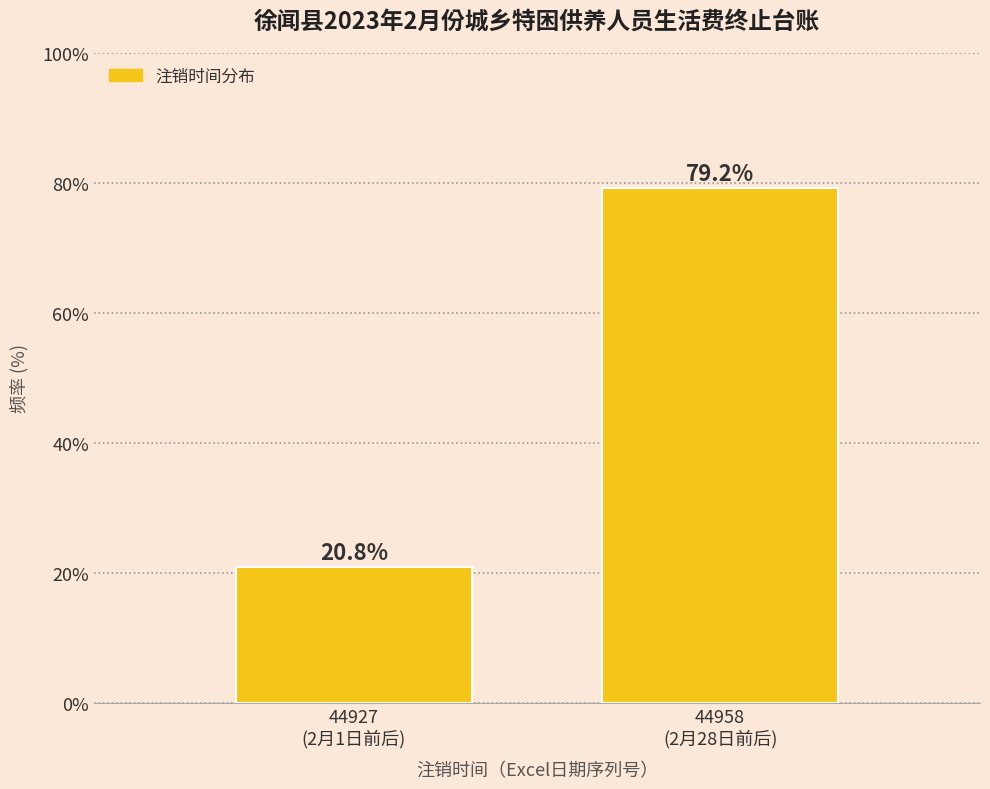

Reading left to right, transcribe all the data shown in this chart.

20.8	79.2